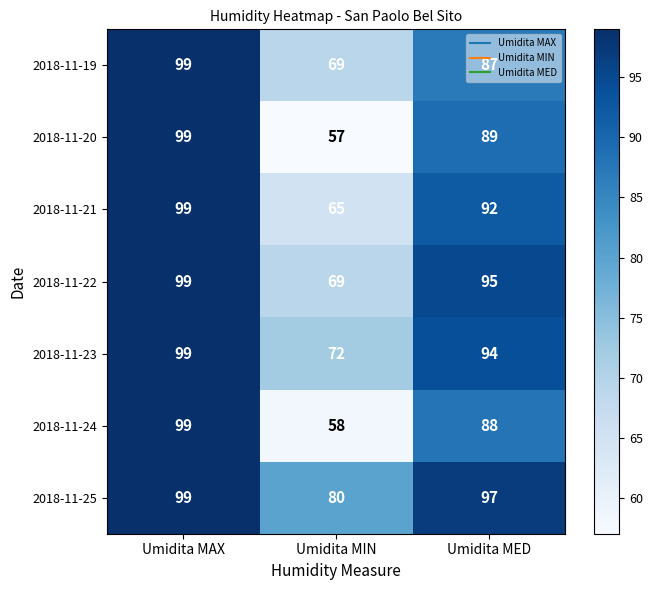

How many series are shown in this chart?

7